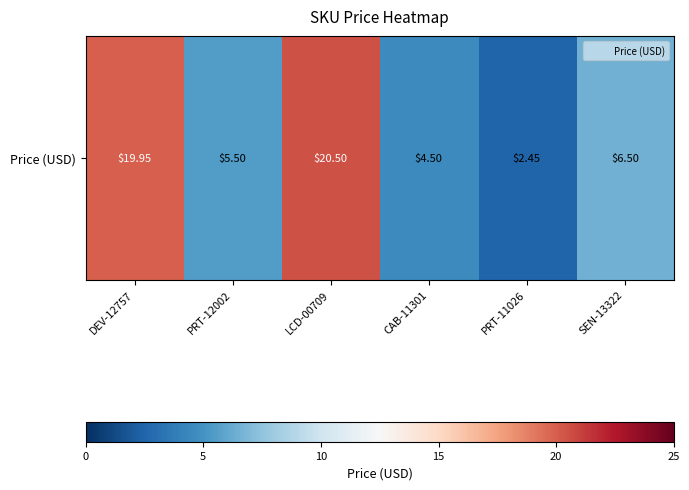

At which label is the value closest to 11?

SEN-13322